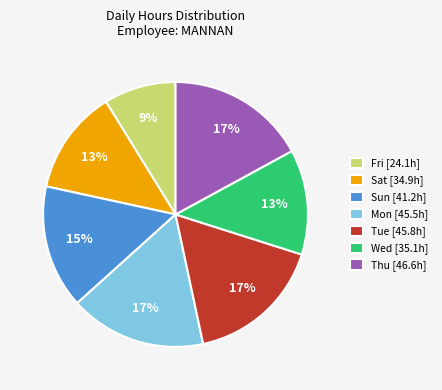

To the nearest percent, what is the difference between the largest and smallest slice percentages?

8%